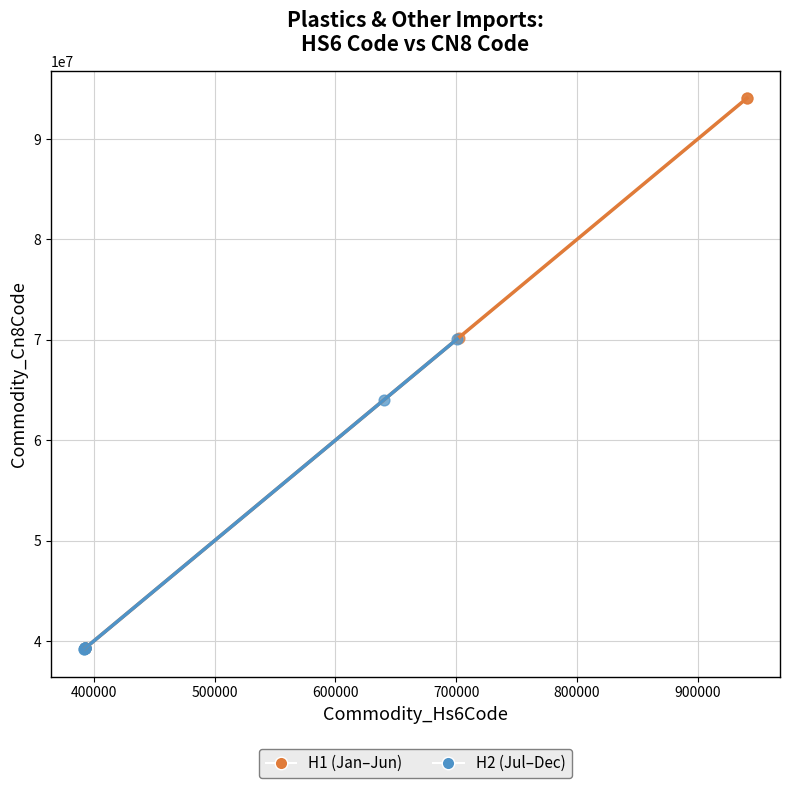

Which series has the widest spread of Y values?

H1 (Jan–Jun)